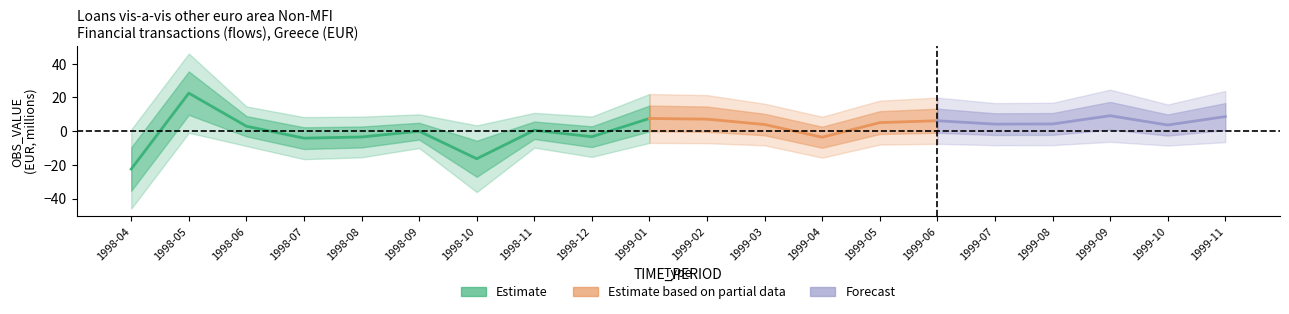

What position from the left is 1999-06?

15